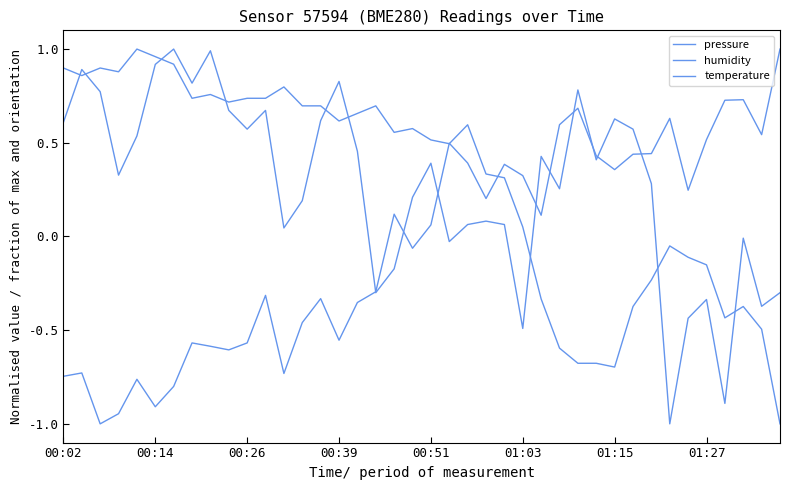

How many interior local peaks does the humidity series have?

12